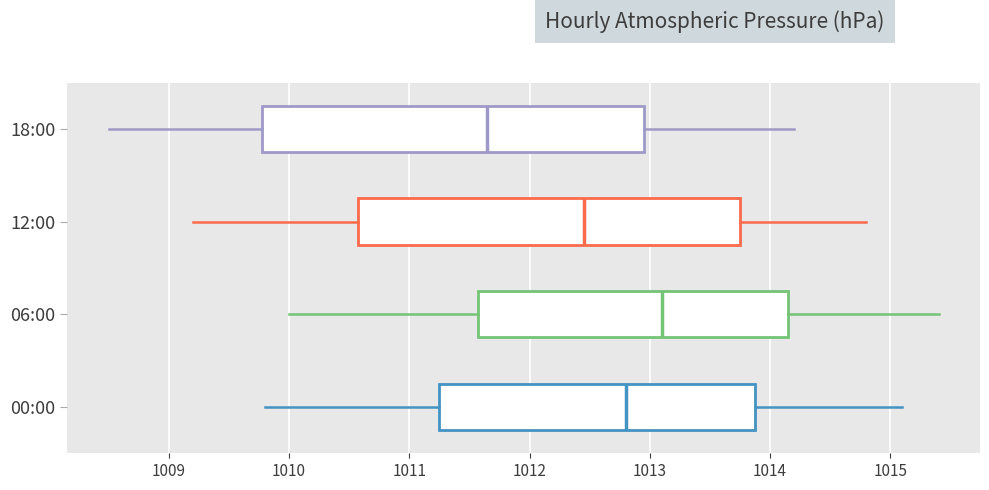

Reading bottom to top, transcribe this box plot: for each box, give where its median line is, the range the box spans, and where its two whiskers end, as read against the x-axis. The values are not printed on the chart, so give them approximately, as read against the axis.

00:00: median 1012.8, box 1011.3 to 1013.9, whiskers 1009.8 to 1015.1
06:00: median 1013.1, box 1011.6 to 1014.2, whiskers 1010.0 to 1015.4
12:00: median 1012.5, box 1010.6 to 1013.8, whiskers 1009.2 to 1014.8
18:00: median 1011.7, box 1009.8 to 1013.0, whiskers 1008.5 to 1014.2